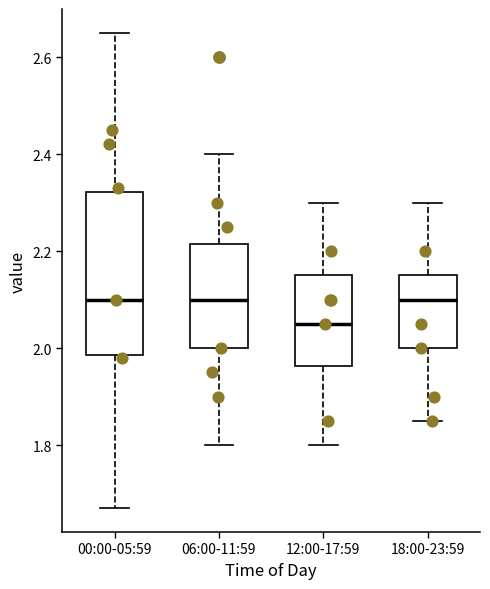

Which box is the tallest, from its lower edge to its upper edge?

00:00-05:59